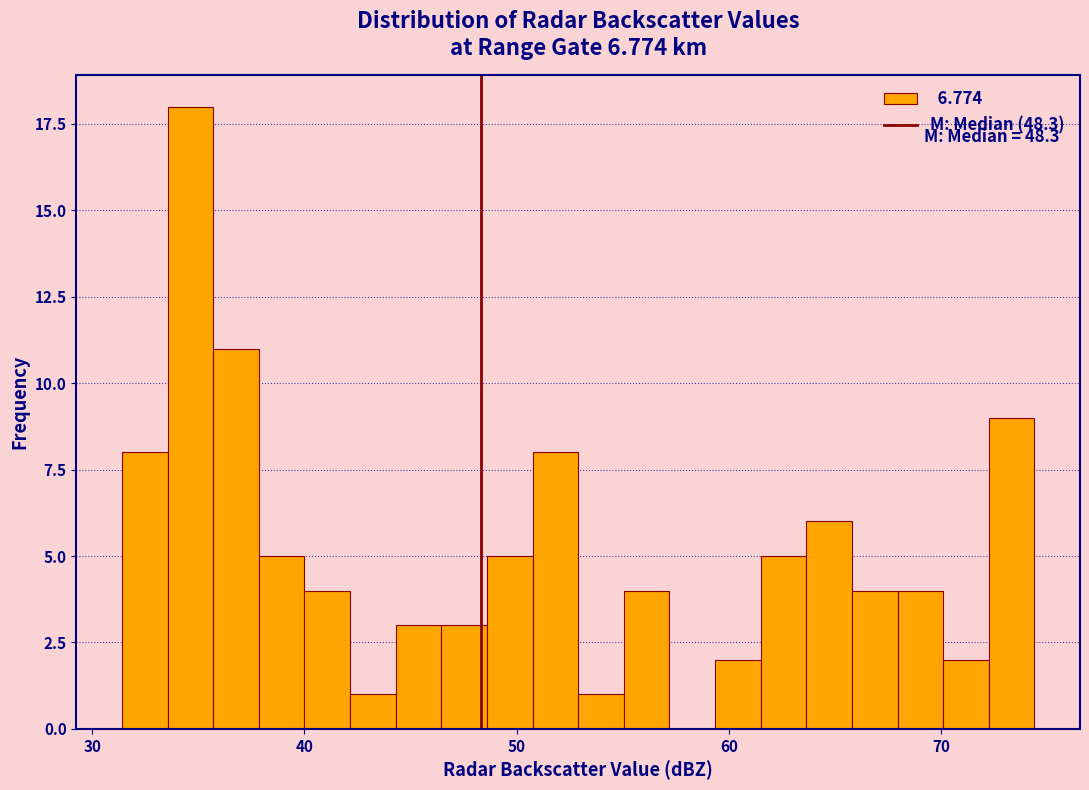

Read against the x-axis, roughly where is the centre of the tallest bar?

35